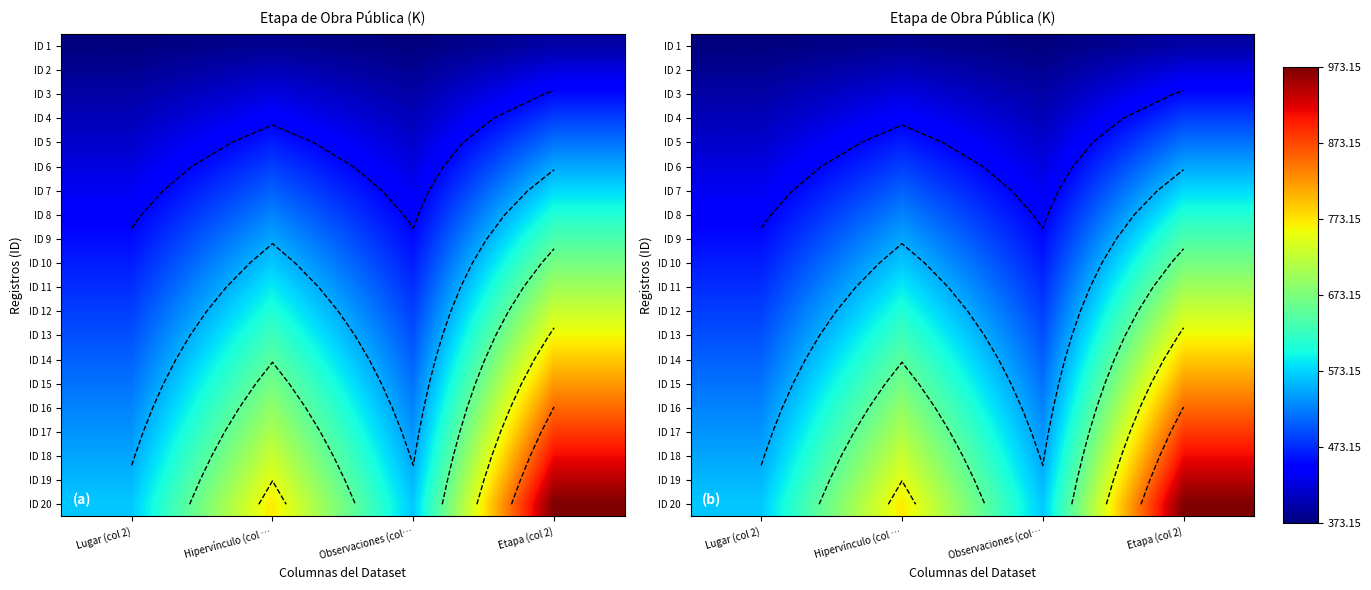

At Observaciones (col…, list the series in order from smallest to largest.

ID 1, ID 2, ID 3, ID 4, ID 5, ID 6, ID 7, ID 8, ID 9, ID 10, ID 11, ID 12, ID 13, ID 14, ID 15, ID 16, ID 17, ID 18, ID 19, ID 20